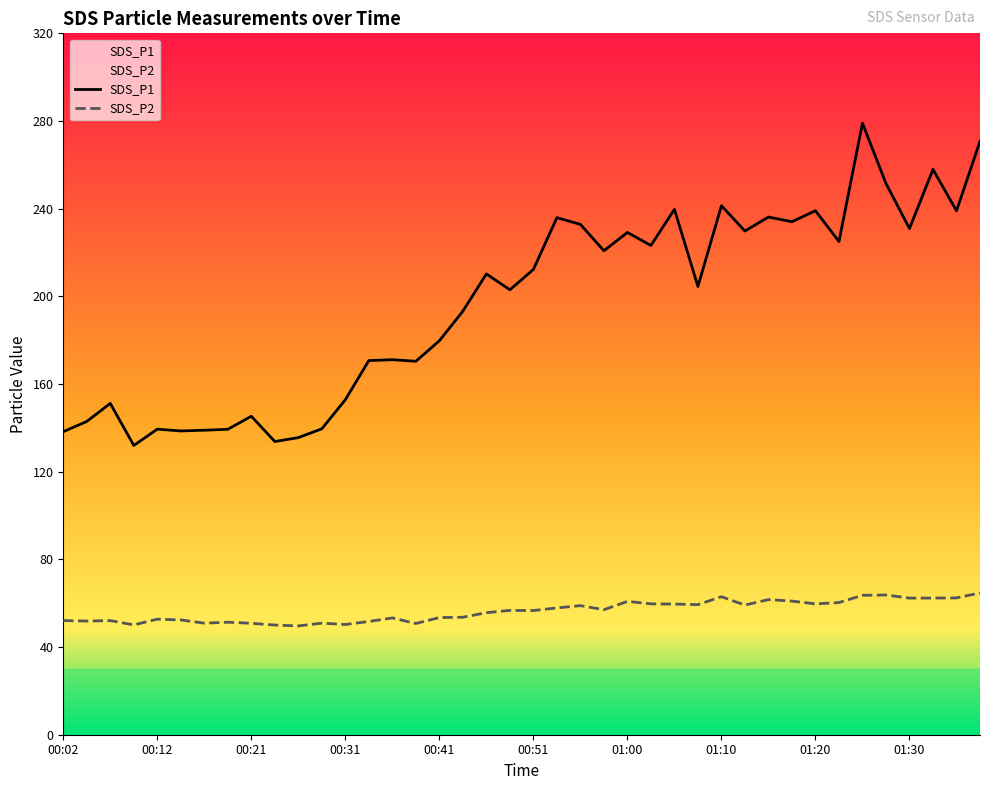

Which series has the widest spread of values?

SDS_P1